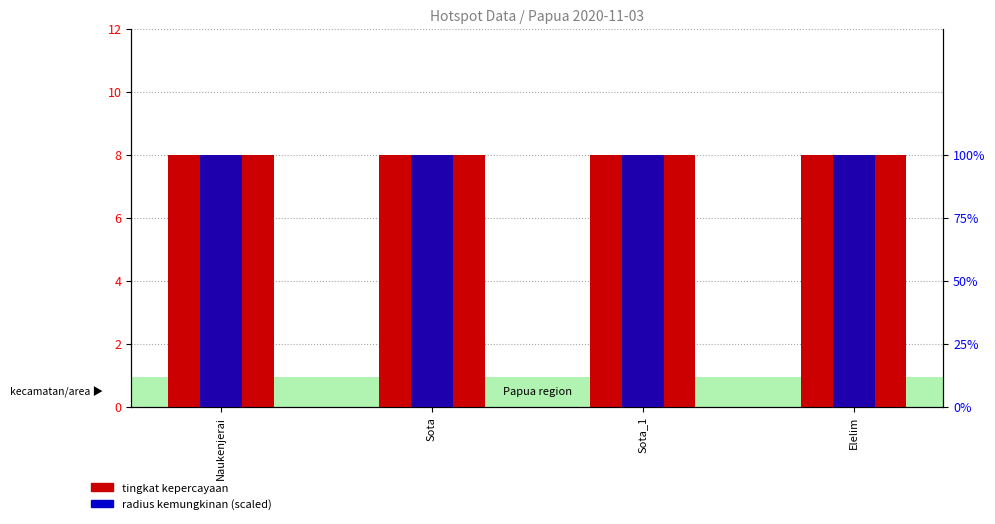

Reading left to right, list all the values displayed in this chart.

tingkat kepercayaan: 8	8	8	8
radius kemungkinan (scaled): 100	100	100	100